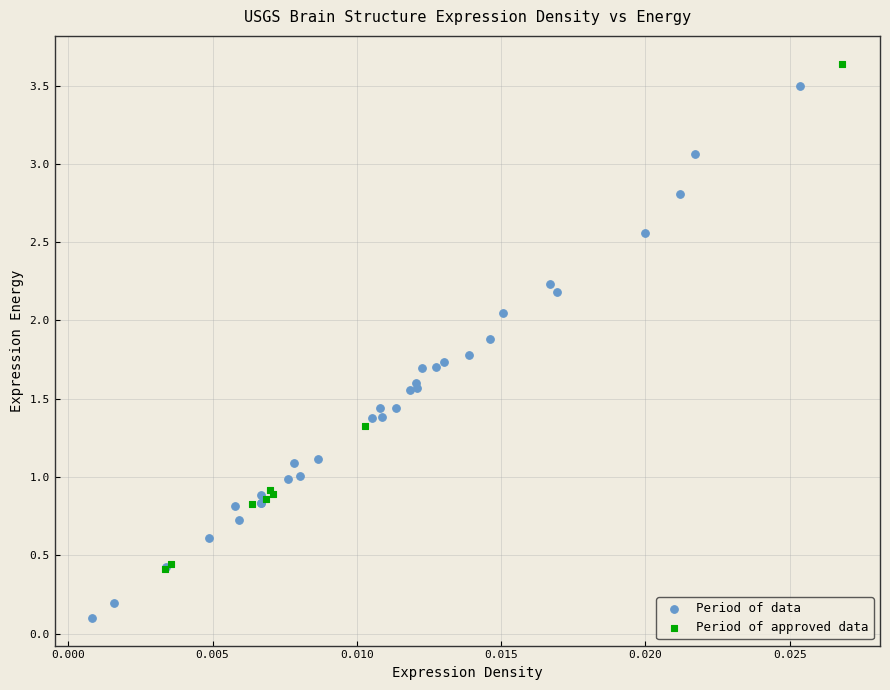

Which series has the widest spread of Y values?

Period of data